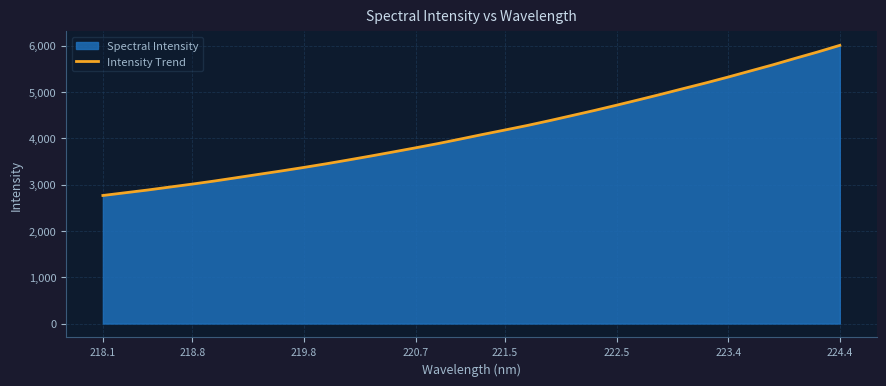

How many data points does each series have?

34